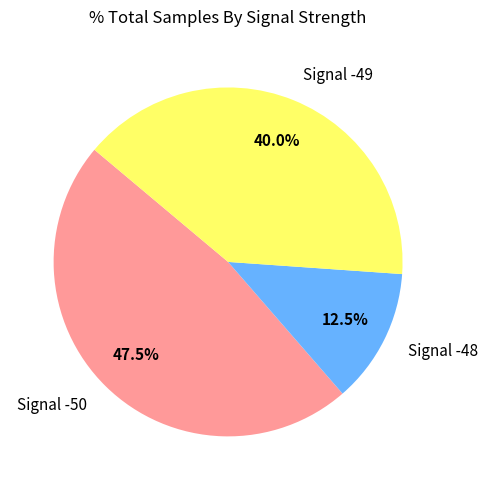

Which category has the smallest portion of the pie?

Signal -48